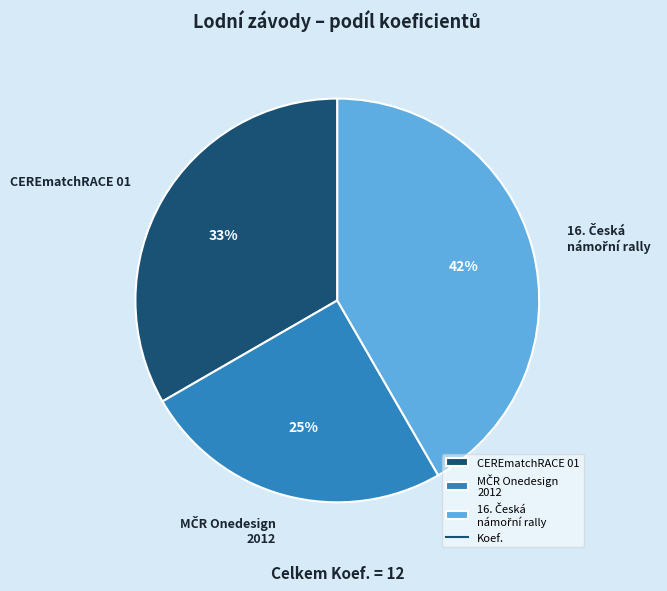

The CEREmatchRACE 01 slice represents 47% of the pie. True or false?

False